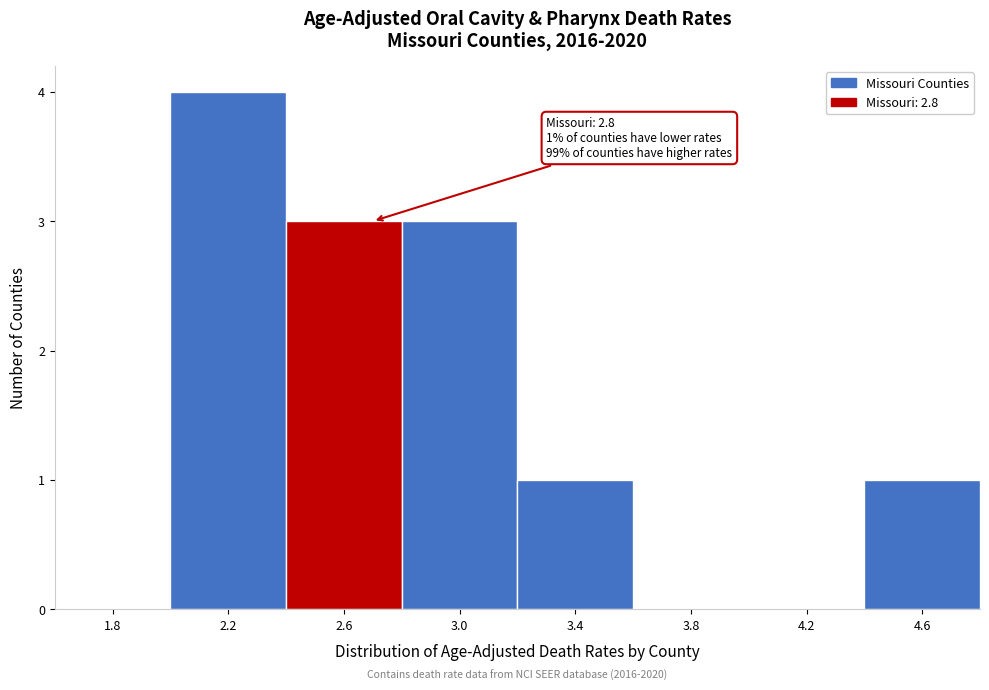

Reading right to left, extract all data points from this chart.

4.6=1	4.2=0	3.8=0	3.4=1	3.0=3	2.6=3	2.2=4	1.8=0